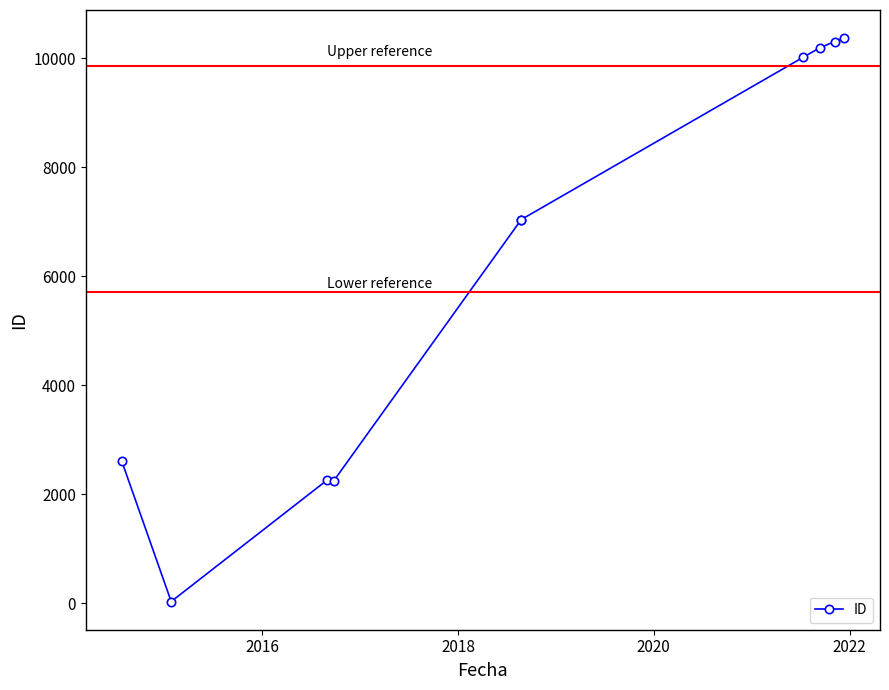

True or false: there are more than 0 points higher than both neighbors.

True